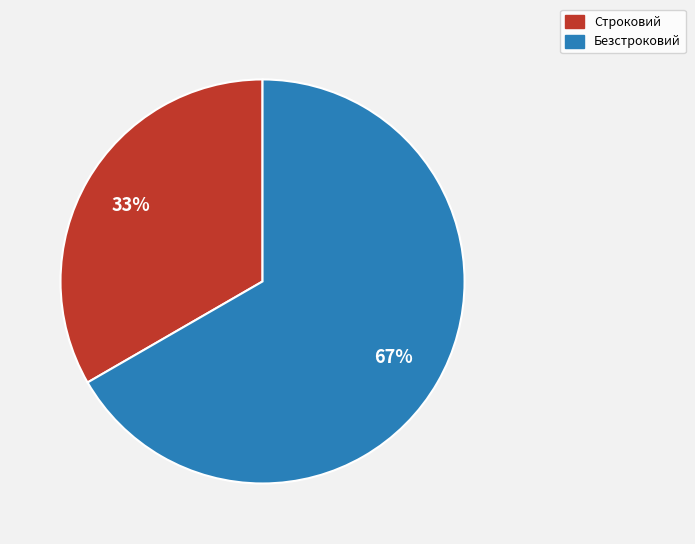

Is it true that Безстроковий is 67% of the pie?

True